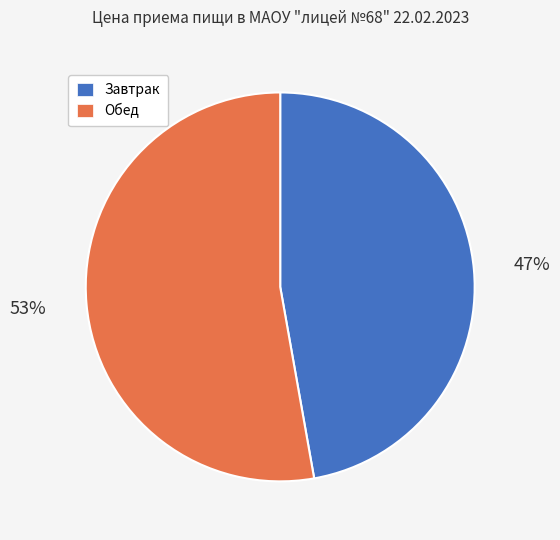

What is the smallest slice in the pie chart?

Завтрак